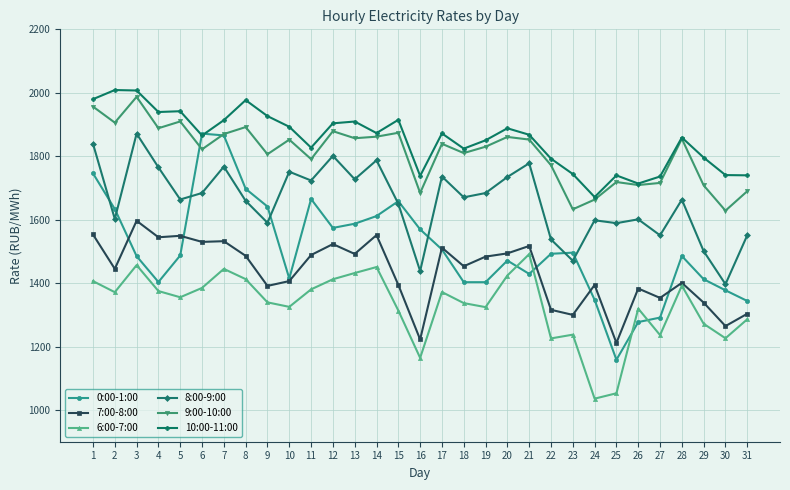

How many data points does each series have?

31